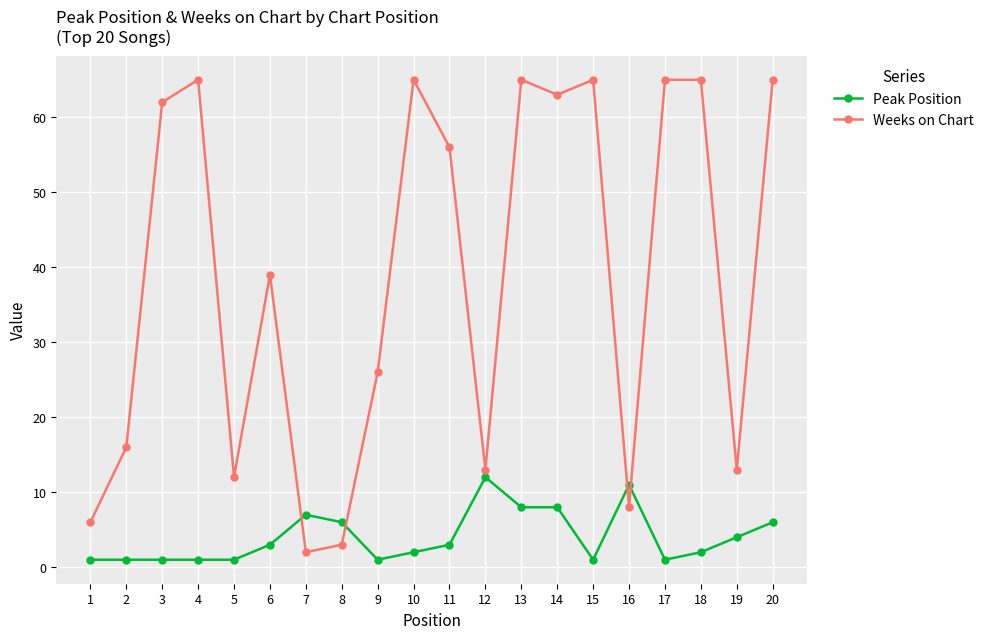

True or false: Peak Position has a value of 9 at 8.

False